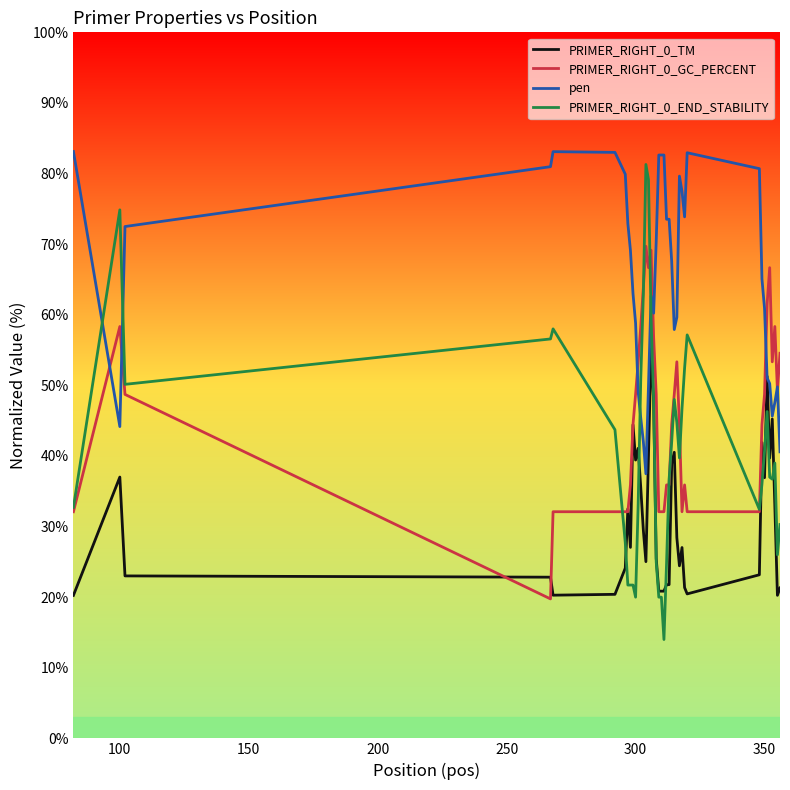

After their last crossing, which series has the higher values: pen or PRIMER_RIGHT_0_END_STABILITY?

pen